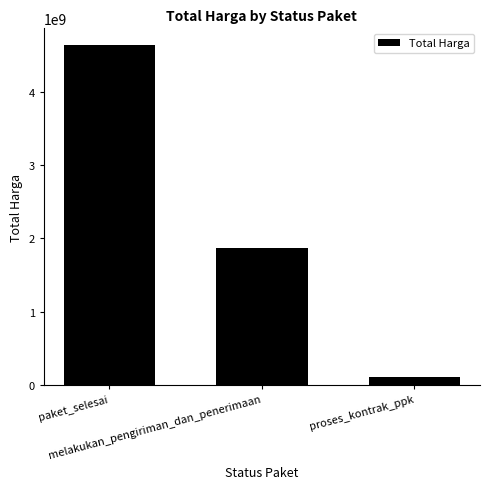

What is the smallest value displayed?

105900000